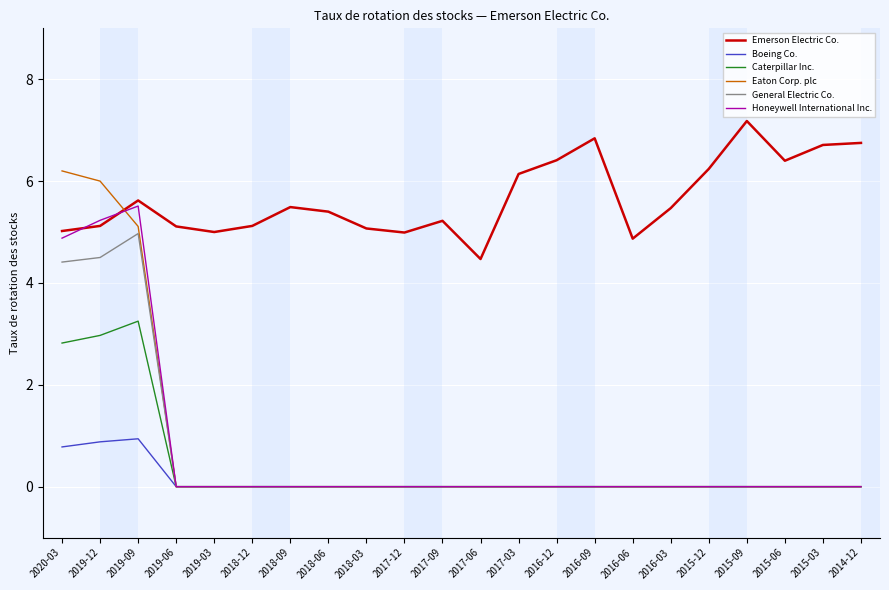

What is the sum of the Emerson Electric Co. values at 2015-09 and 2018-09?

12.7